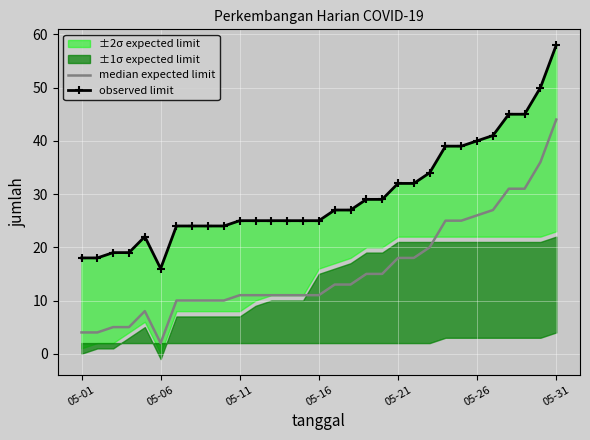

What is the difference between the maximum and second lowest values in the median expected limit series?

40